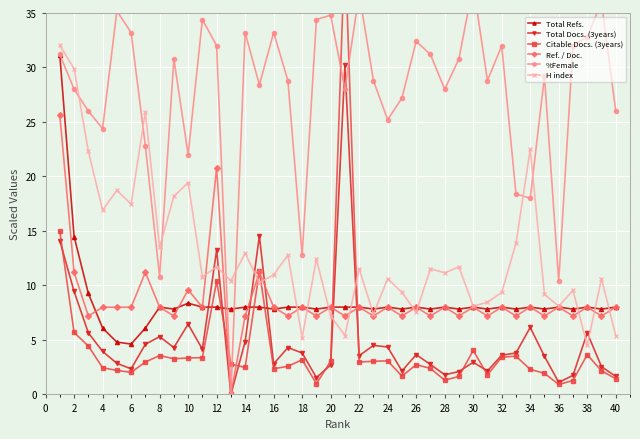

The value of H index at 32 is 15.0. True or false?

False